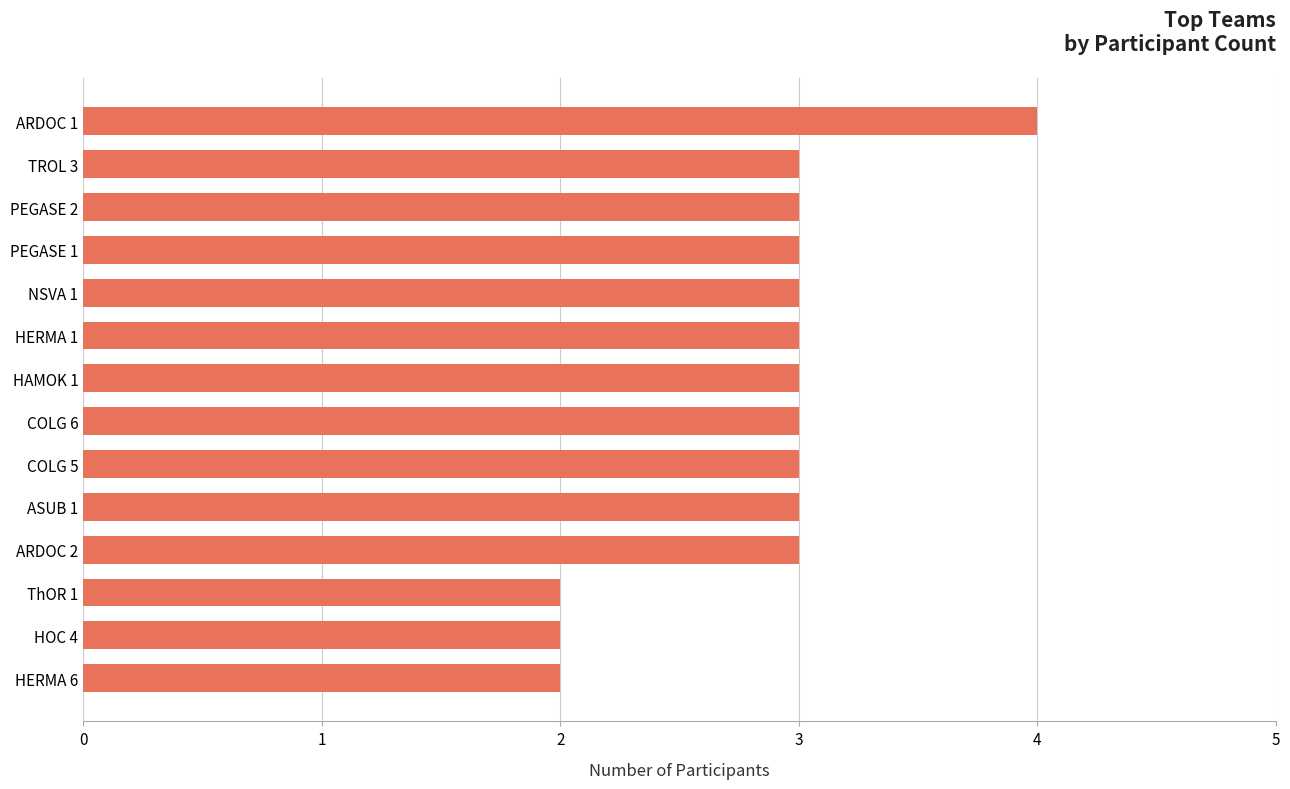

The chart shows a value of 3 at COLG 5. True or false?

True